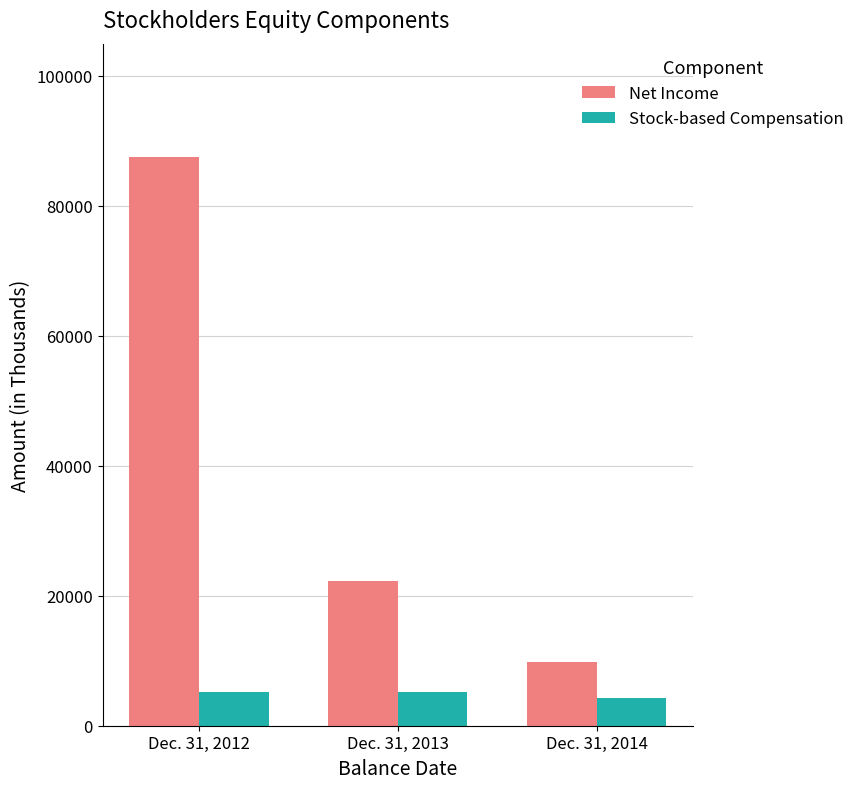

The value of Net Income at Dec. 31, 2014 is 4012. True or false?

False